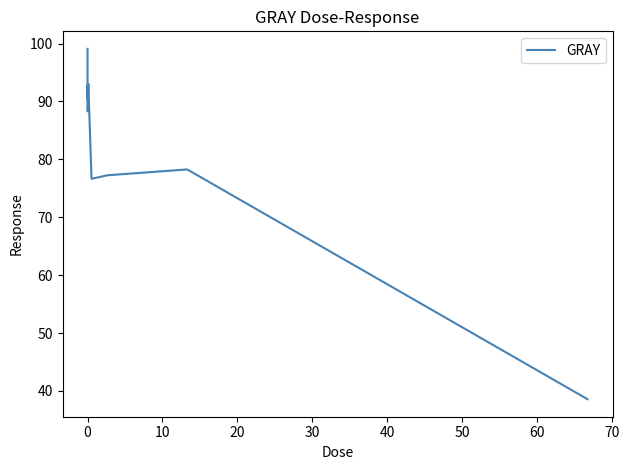

What is the greatest value displayed?

99.1